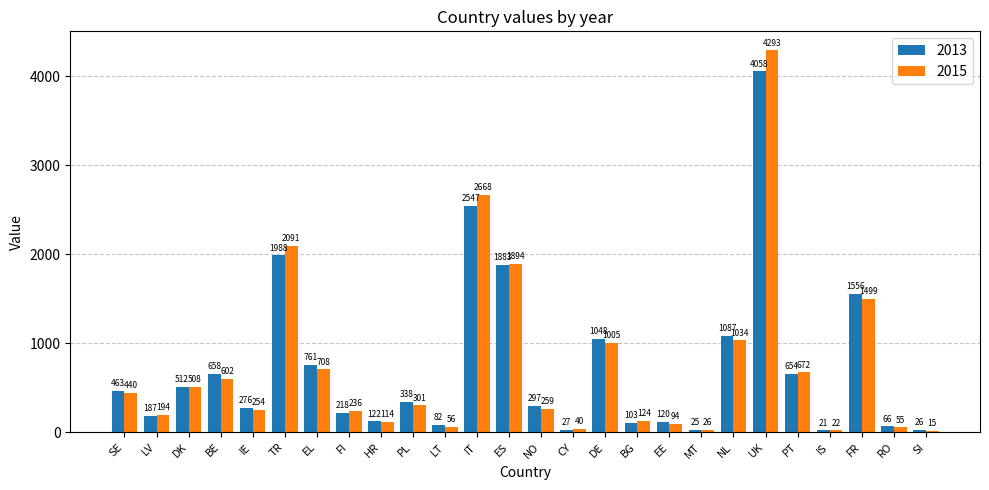

Reading left to right, extract all data points from this chart.

2013: SE=463	LV=187	DK=512	BE=658	IE=276	TR=1988	EL=761	FI=218	HR=122	PL=338	LT=82	IT=2547	ES=1883	NO=297	CY=27	DE=1048	BG=103	EE=120	MT=25	NL=1087	UK=4058	PT=654	IS=21	FR=1556	RO=66	SI=26
2015: SE=440	LV=194	DK=508	BE=602	IE=254	TR=2091	EL=708	FI=236	HR=114	PL=301	LT=56	IT=2668	ES=1894	NO=259	CY=40	DE=1005	BG=124	EE=94	MT=26	NL=1034	UK=4293	PT=672	IS=22	FR=1499	RO=55	SI=15